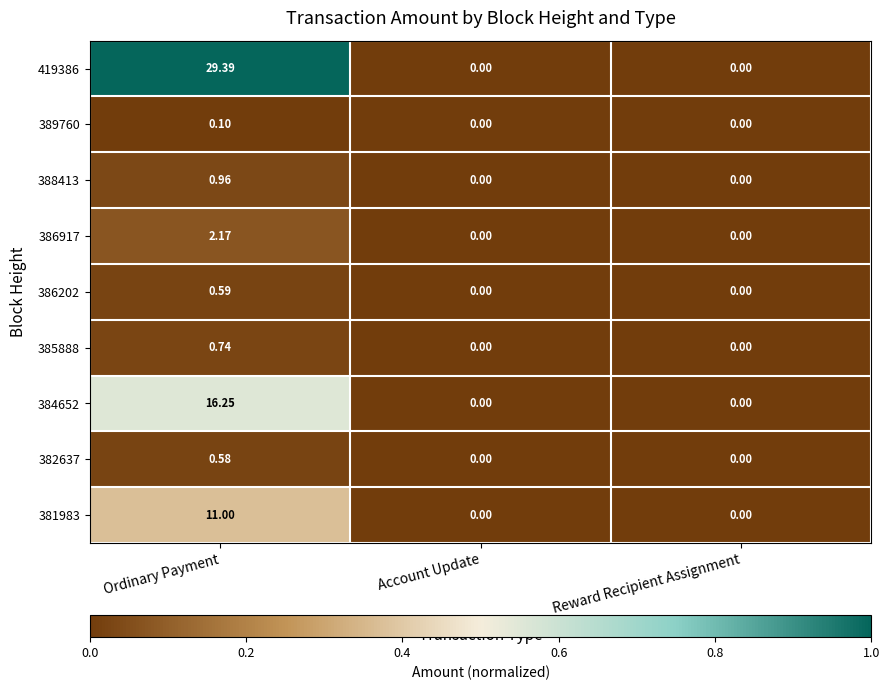

Is the value of 381983 at Ordinary Payment greater than the value of 386917 at Ordinary Payment?

Yes